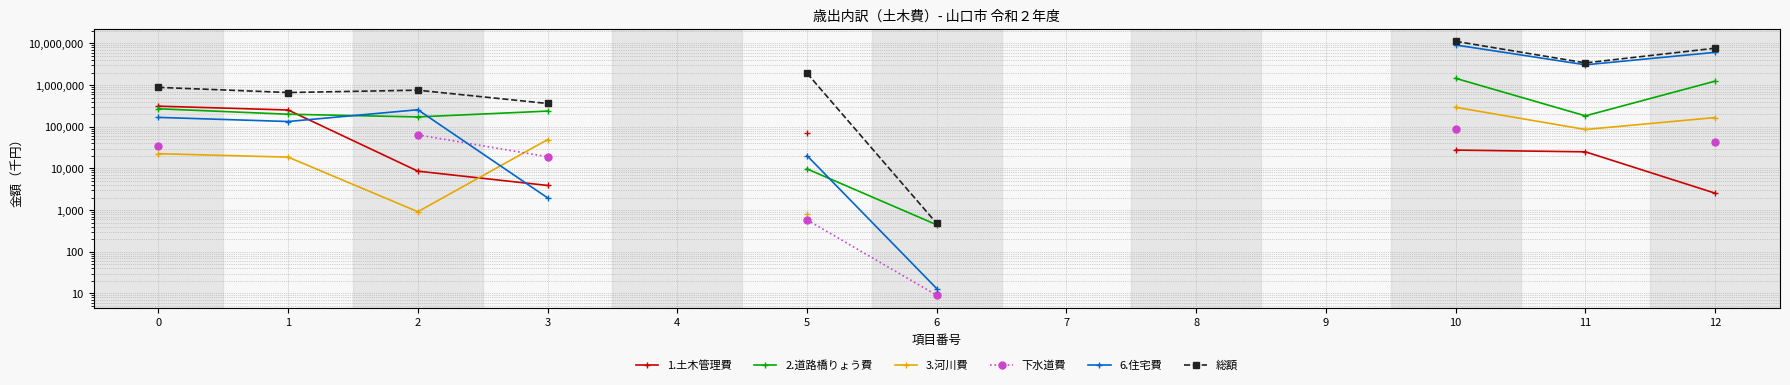

Does the chart have visible grid lines?

Yes